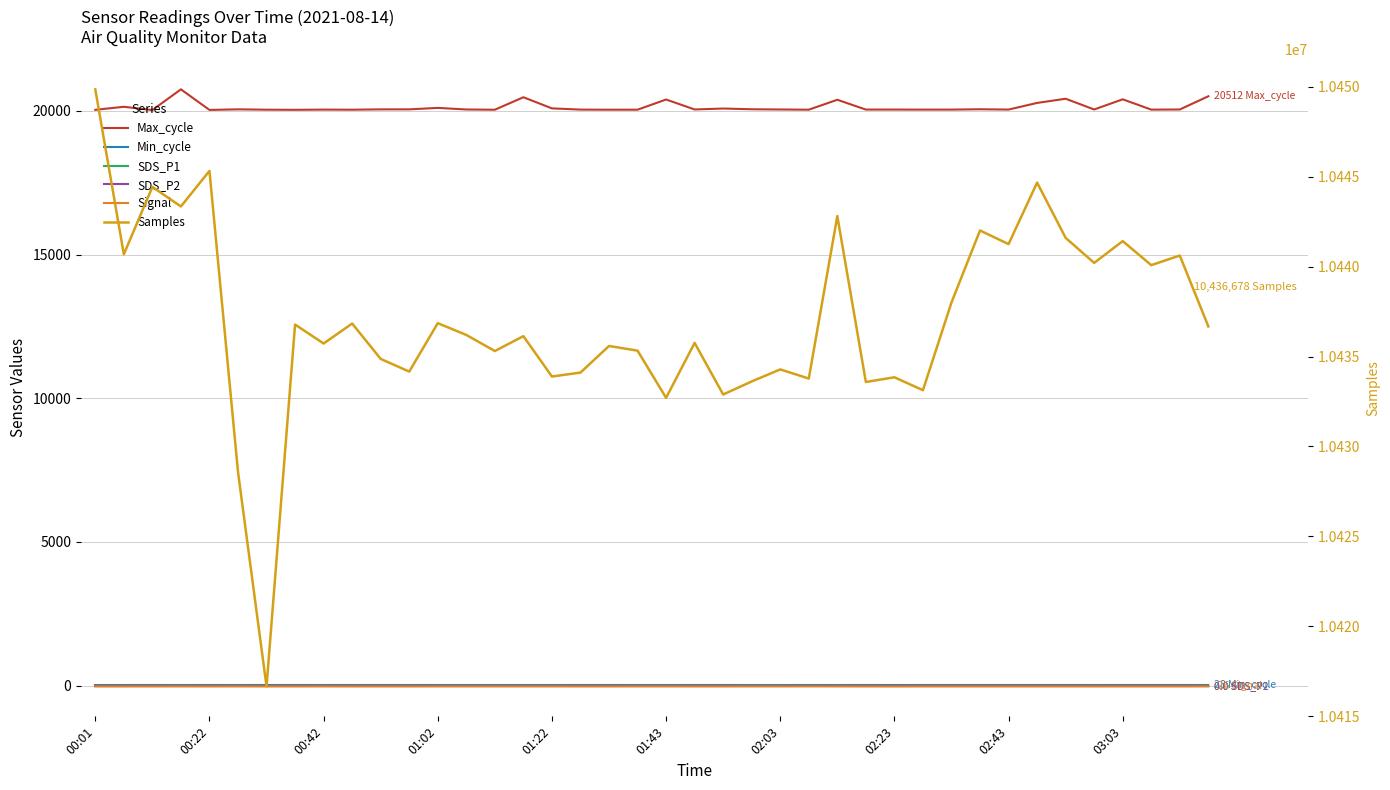

How many interior local peaks does the Signal series have?

5